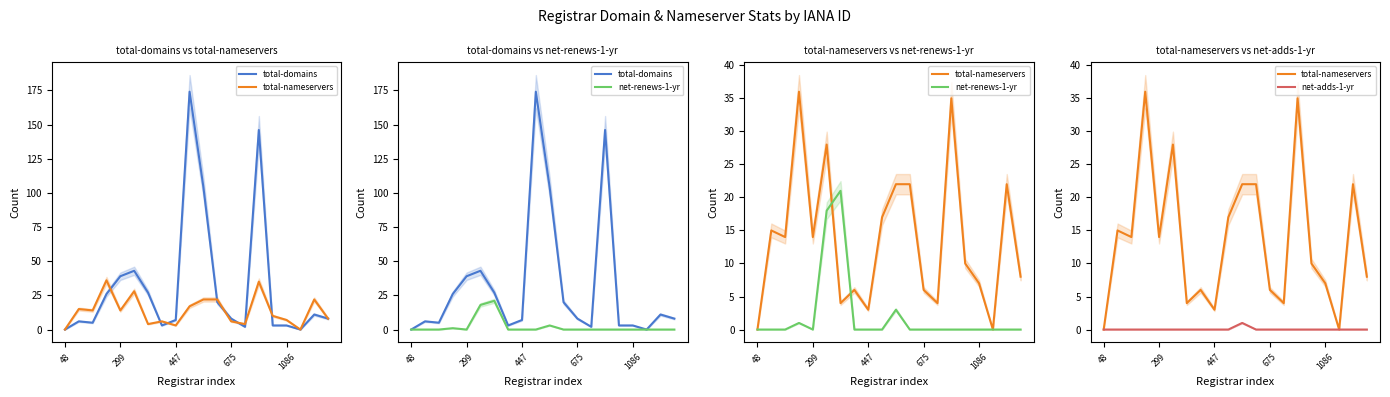

What is the maximum value shown in the chart?

174